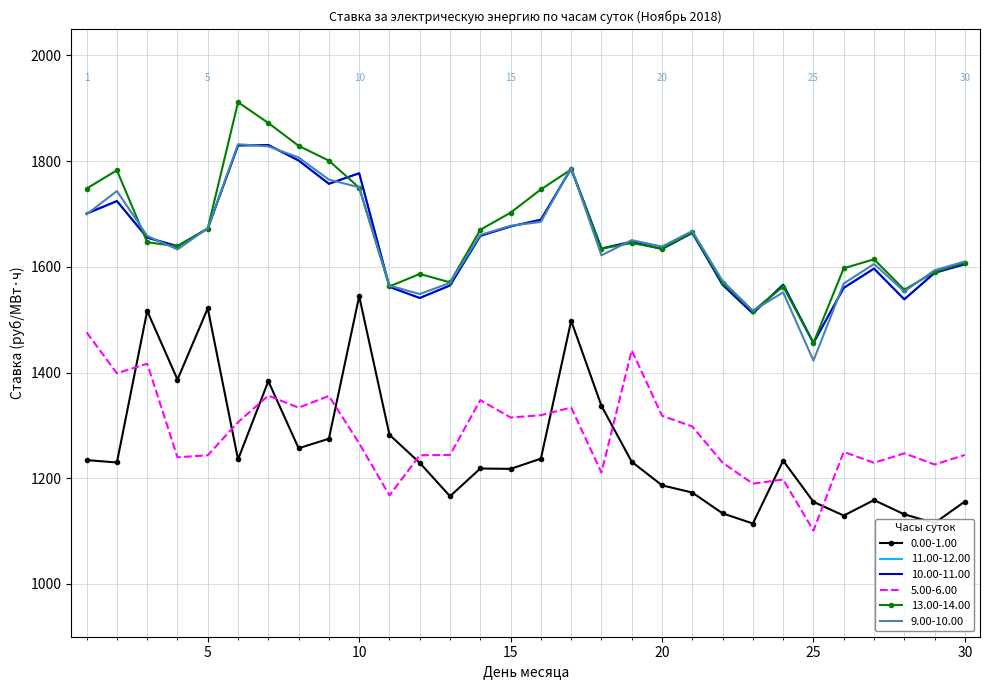

Reading right to left, list all the values displayed in this chart.

0.00-1.00: 1155.8	1115.1	1131.6	1158.6	1129.3	1155.3	1233.2	1114.2	1133.4	1172.8	1186.5	1231.0	1336.8	1497.9	1237.0	1217.6	1218.4	1165.8	1229.0	1282.2	1544.5	1274.6	1256.7	1383.6	1235.5	1521.5	1386.6	1516.6	1229.7	1234.2
11.00-12.00: 1604.9	1588.6	1538.5	1596.6	1560.1	1455.8	1566.2	1511.8	1566.0	1664.2	1633.7	1647.5	1634.6	1786.0	1689.2	1676.4	1658.6	1564.8	1541.0	1562.0	1777.1	1757.1	1801.2	1830.5	1829.7	1672.4	1639.1	1655.2	1724.4	1700.7
10.00-11.00: 1604.9	1588.6	1538.5	1596.6	1560.1	1455.8	1566.2	1511.8	1566.0	1664.2	1633.7	1647.5	1634.6	1786.0	1689.2	1676.4	1658.6	1564.8	1541.0	1562.0	1777.1	1757.1	1801.2	1830.5	1829.7	1672.4	1639.1	1655.2	1724.4	1700.7
5.00-6.00: 1243.9	1225.9	1247.0	1229.1	1249.7	1100.8	1197.5	1189.6	1229.3	1297.9	1318.1	1442.1	1210.7	1333.7	1319.2	1314.8	1347.8	1244.0	1243.4	1167.4	1266.0	1355.7	1333.4	1356.3	1306.0	1243.3	1239.5	1416.7	1398.4	1475.9
13.00-14.00: 1607.9	1590.2	1556.6	1614.2	1597.2	1456.0	1562.7	1516.0	1569.8	1665.0	1634.5	1644.9	1634.3	1784.3	1746.5	1702.5	1670.1	1570.6	1586.6	1562.8	1749.7	1800.9	1829.0	1872.2	1911.5	1672.4	1638.9	1646.5	1782.6	1748.1
9.00-10.00: 1610.1	1593.5	1553.3	1605.3	1568.3	1422.5	1551.7	1516.9	1573.3	1667.7	1638.4	1650.5	1621.7	1787.5	1685.0	1677.7	1660.3	1569.7	1548.4	1564.5	1750.5	1765.0	1806.9	1828.0	1831.9	1673.1	1632.8	1658.6	1743.4	1699.4